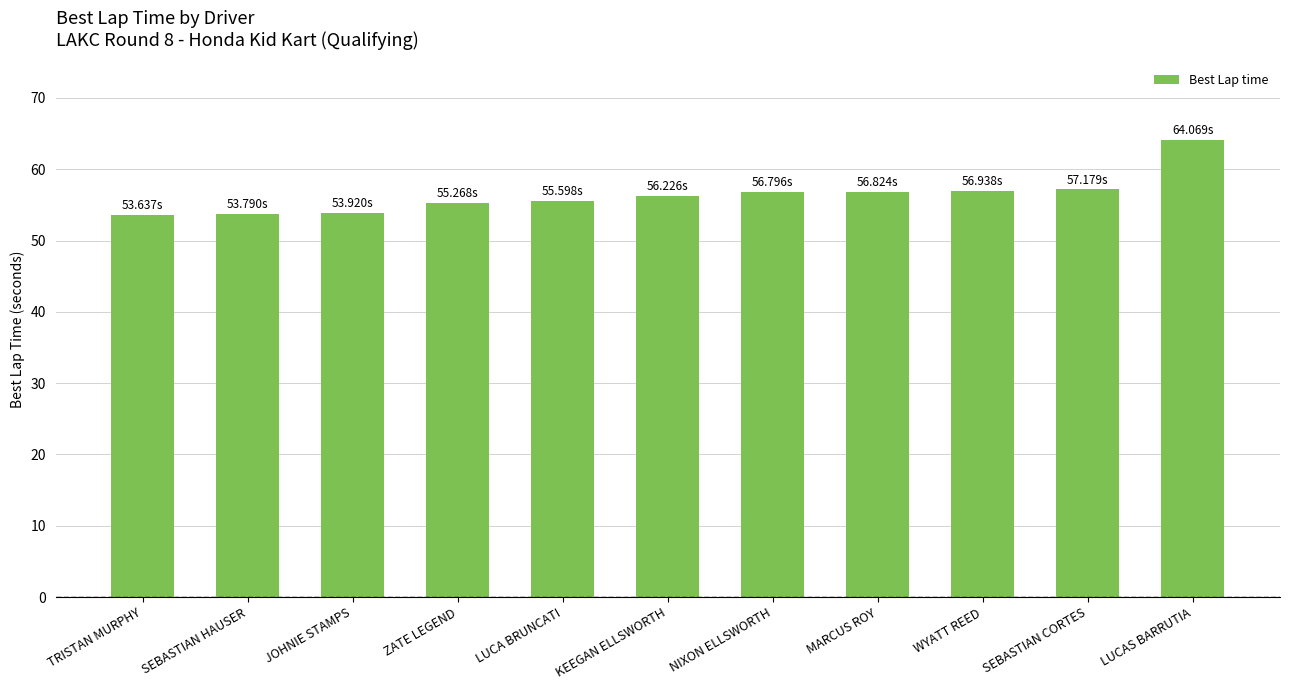

What is the smallest value displayed?

53.6